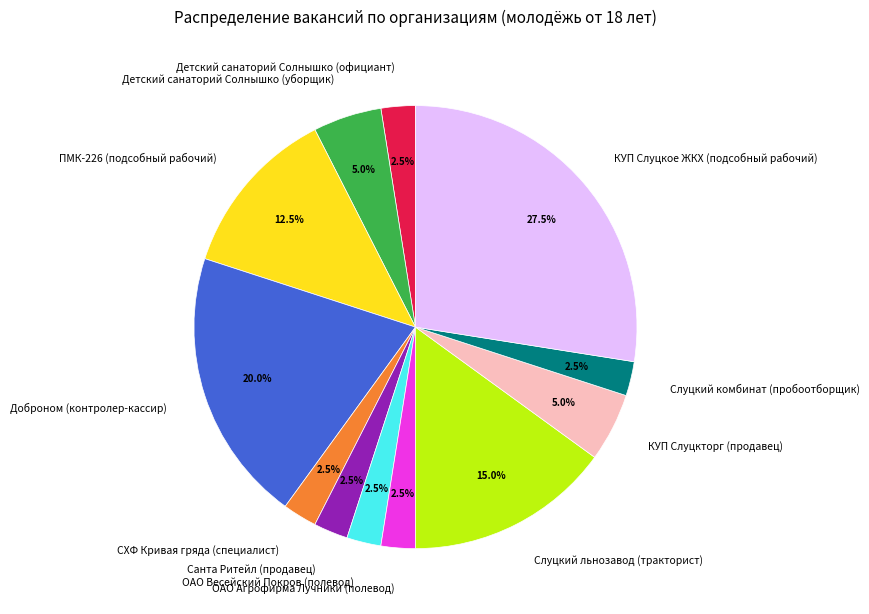

What is the ratio of the value at КУП Слуцкторг (продавец) to the value at ОАО Агрофирма Лучники (полевод)?

2.0